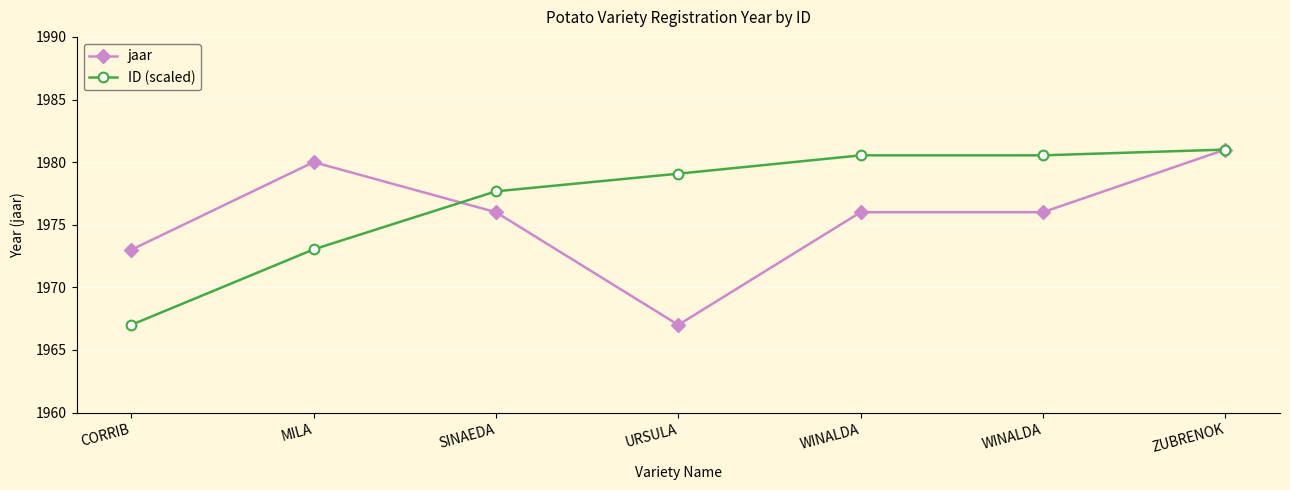

At which category is the sum across all series the highest?

ZUBRENOK